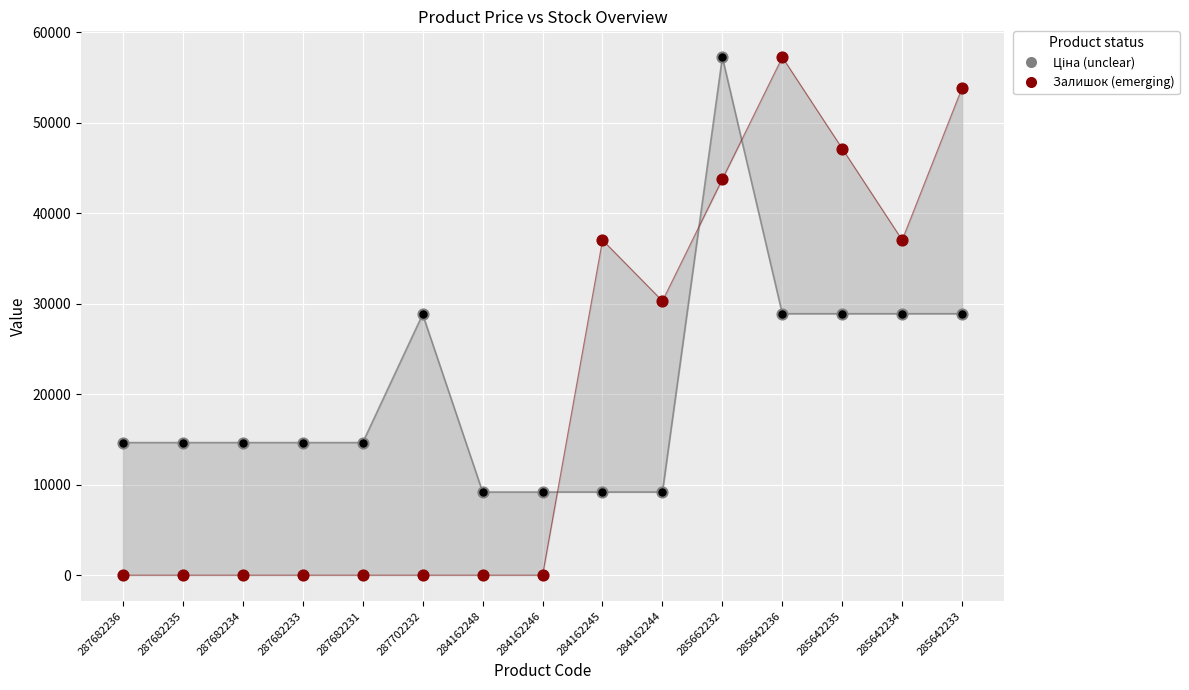

Is the value of Залишок (emerging) at 285642235 greater than the value of Ціна (unclear) at 284162245?

Yes